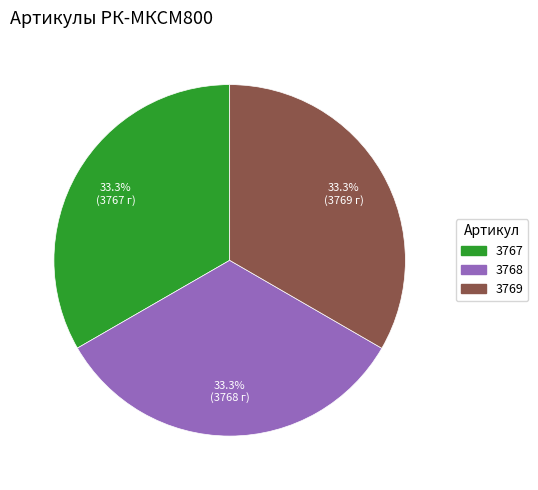

Does any single category account for the majority?

No